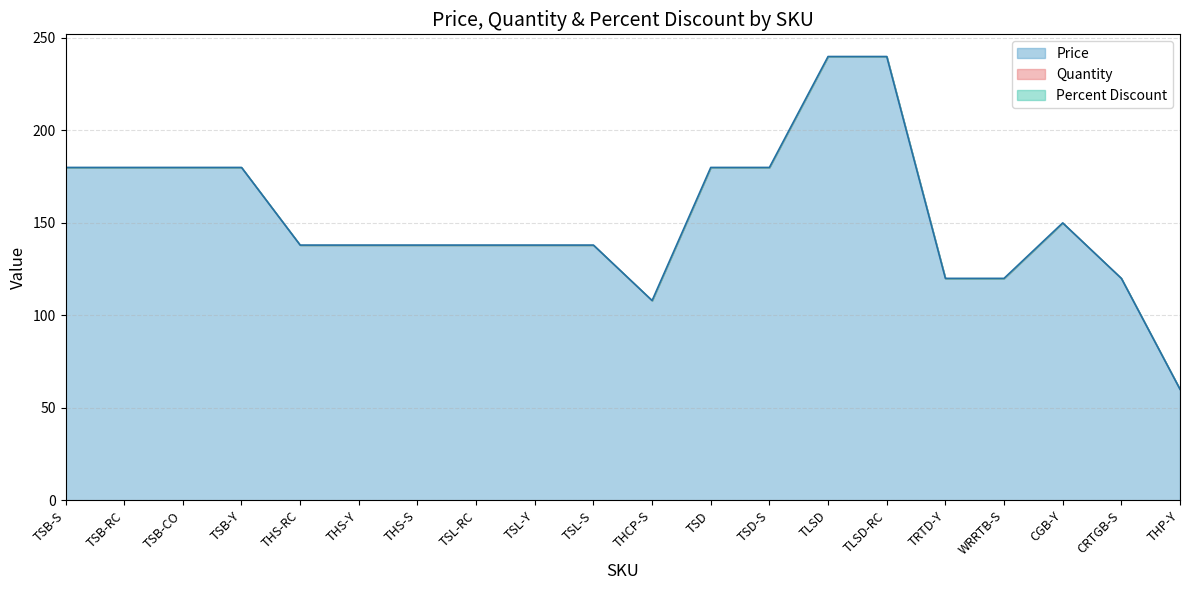

Does the chart have visible grid lines?

Yes